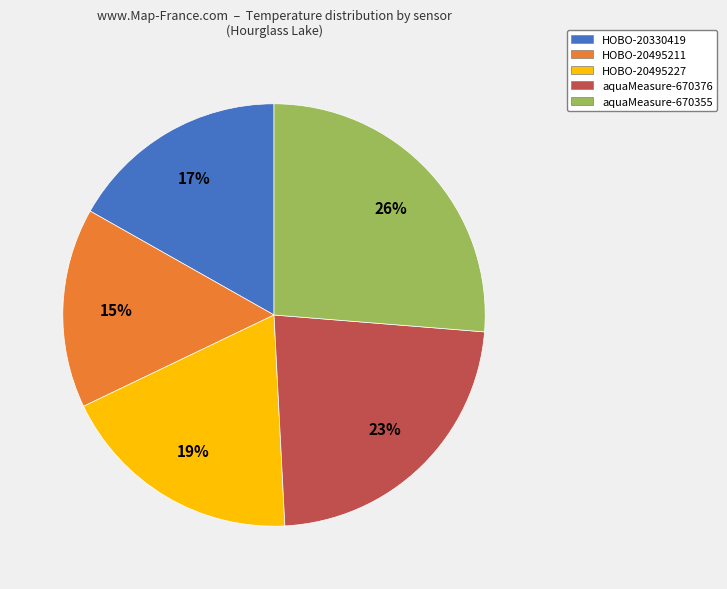

Which slice is the smallest?

HOBO-20495211